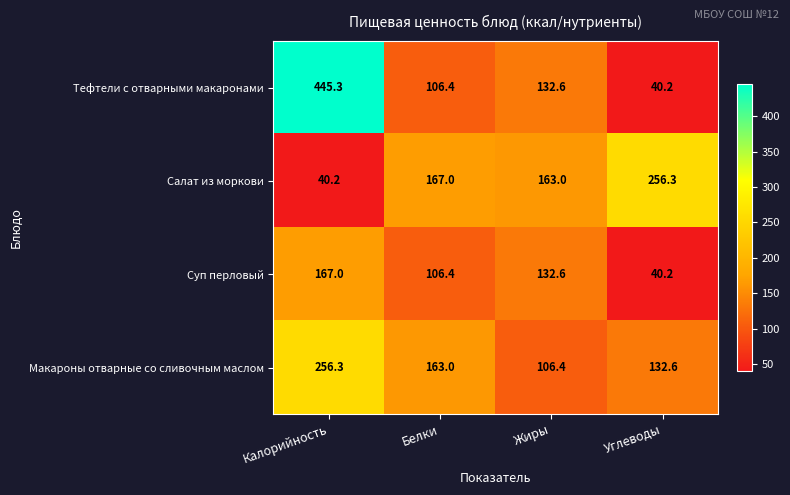

What is the sum of the Суп перловый values at Калорийность and Жиры?

299.6